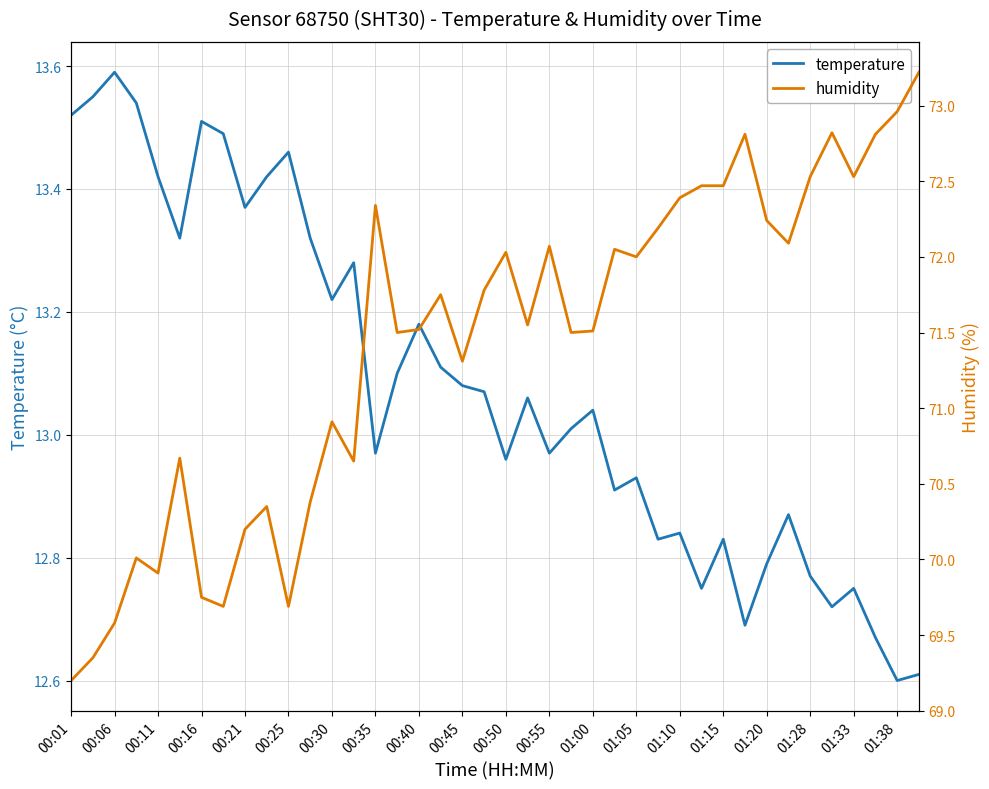

The value of temperature at 01:15 is 17.7. True or false?

False